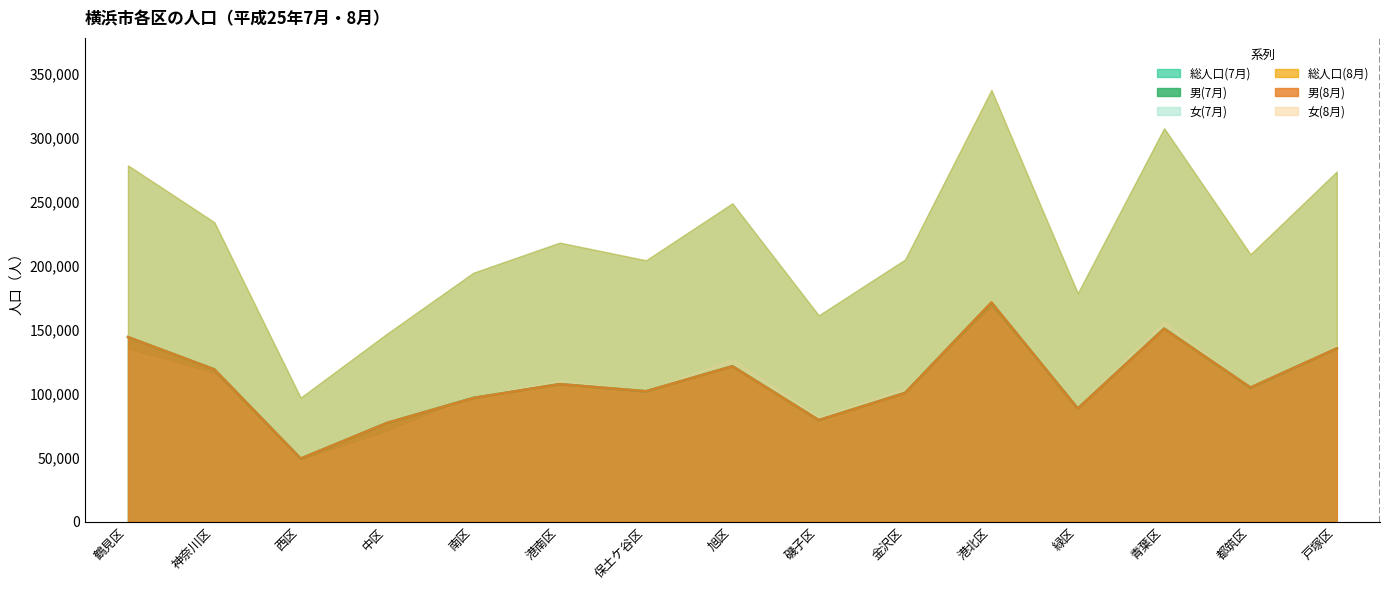

At which label does 男(8月) first exceed 105031?

鶴見区